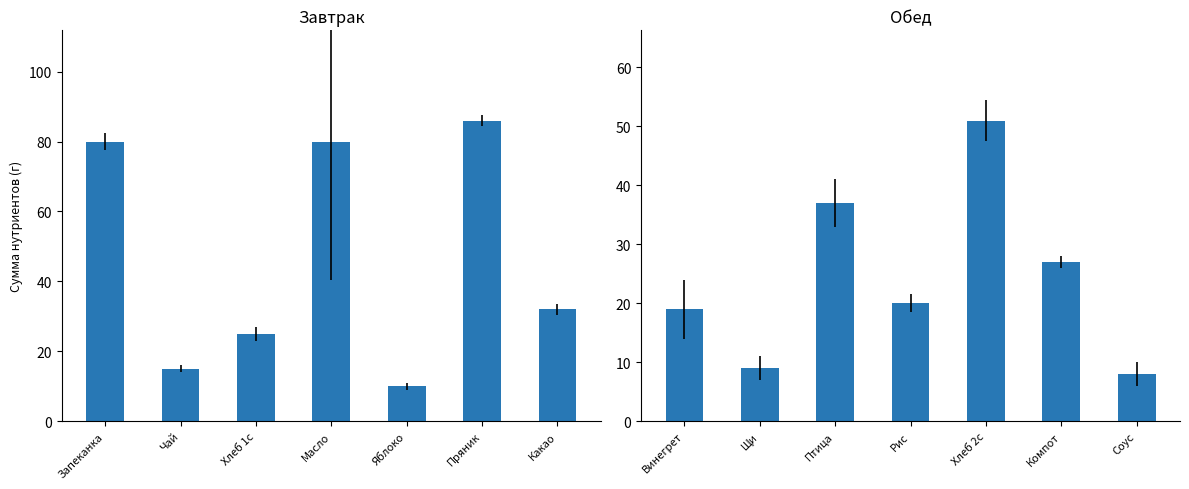

What is the label of the 7th bar from the right?

Запеканка